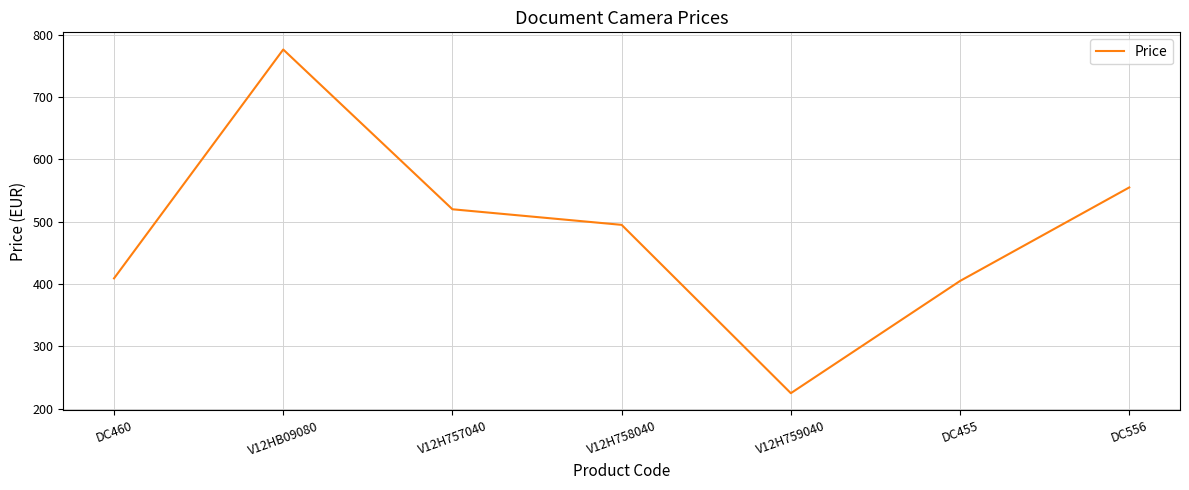

How many values are below 495?

3